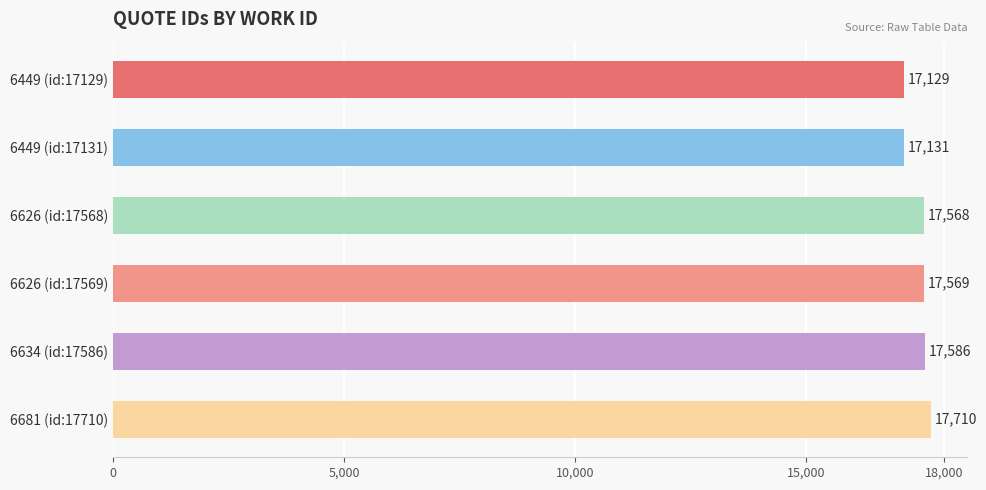

Rank the categories by value from lowest to highest.

6449 (id:17129), 6449 (id:17131), 6626 (id:17568), 6626 (id:17569), 6634 (id:17586), 6681 (id:17710)